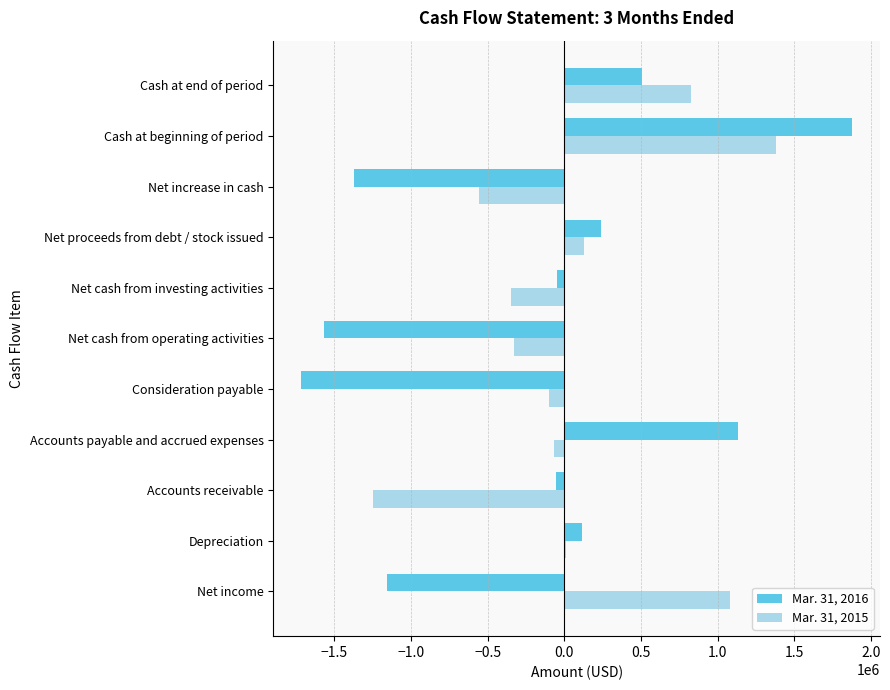

At which label does Mar. 31, 2015 reach its peak?

Cash at beginning of period